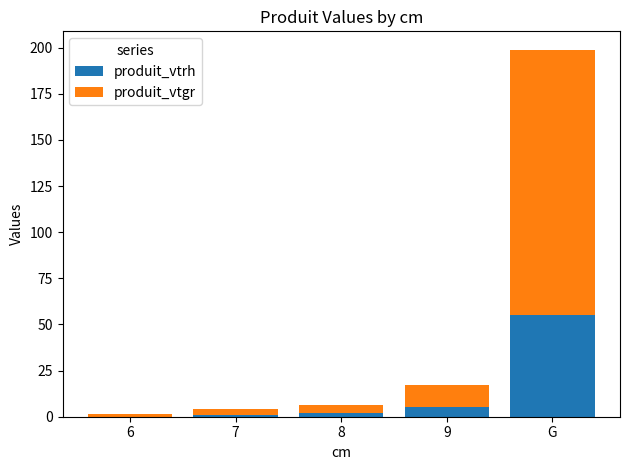

What is the total value across all series at 9?

17.3